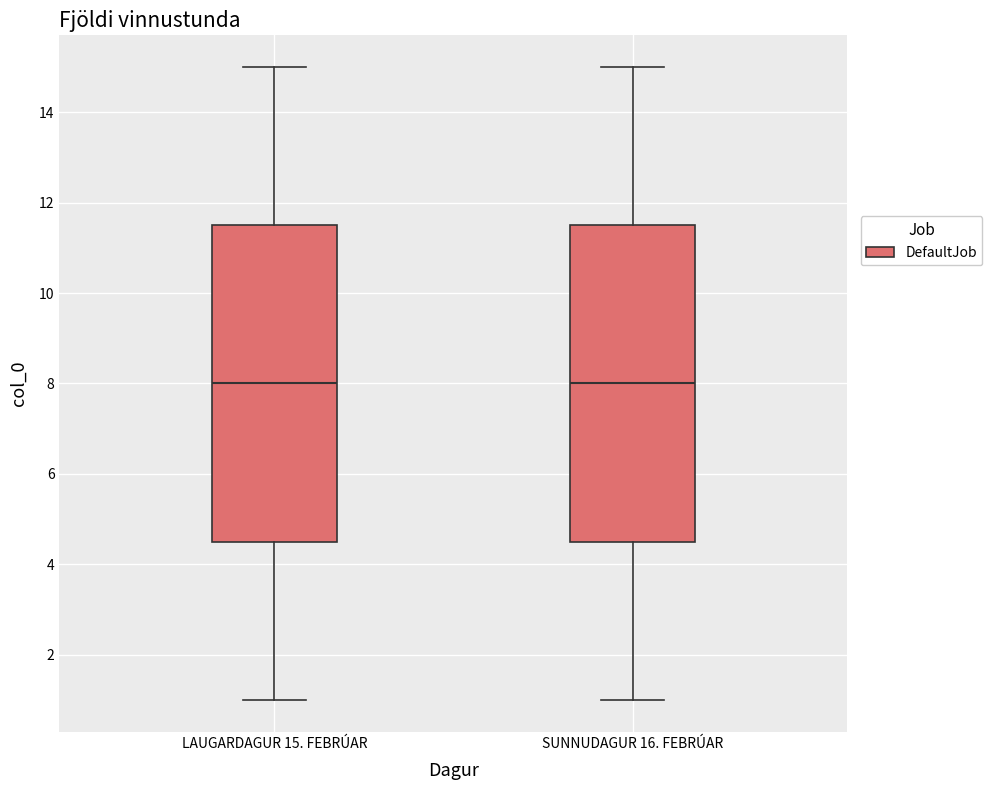

Reading left to right, transcribe this box plot: for each box, give where its median line is, the range the box spans, and where its two whiskers end, as read against the y-axis. The values are not printed on the chart, so give them approximately, as read against the axis.

LAUGARDAGUR 15. FEBRÚAR: median 8.0, box 4.6 to 11.6, whiskers 1.0 to 15.0
SUNNUDAGUR 16. FEBRÚAR: median 8.0, box 4.6 to 11.6, whiskers 1.0 to 15.0